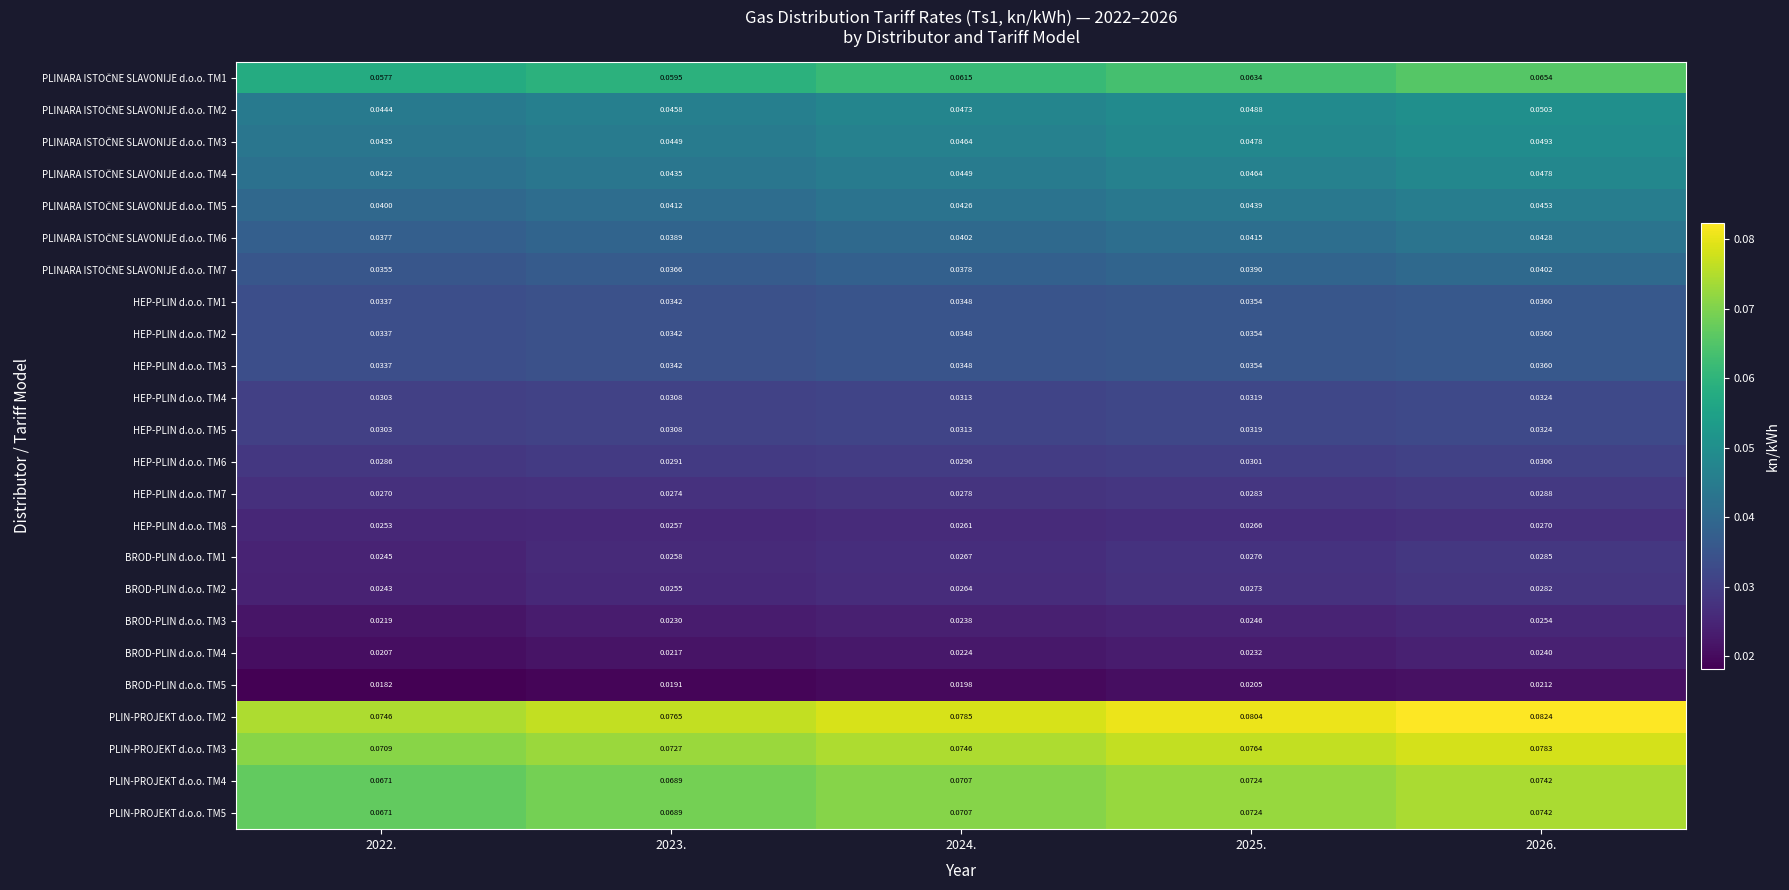

At which category is the sum across all series the highest?

2026.